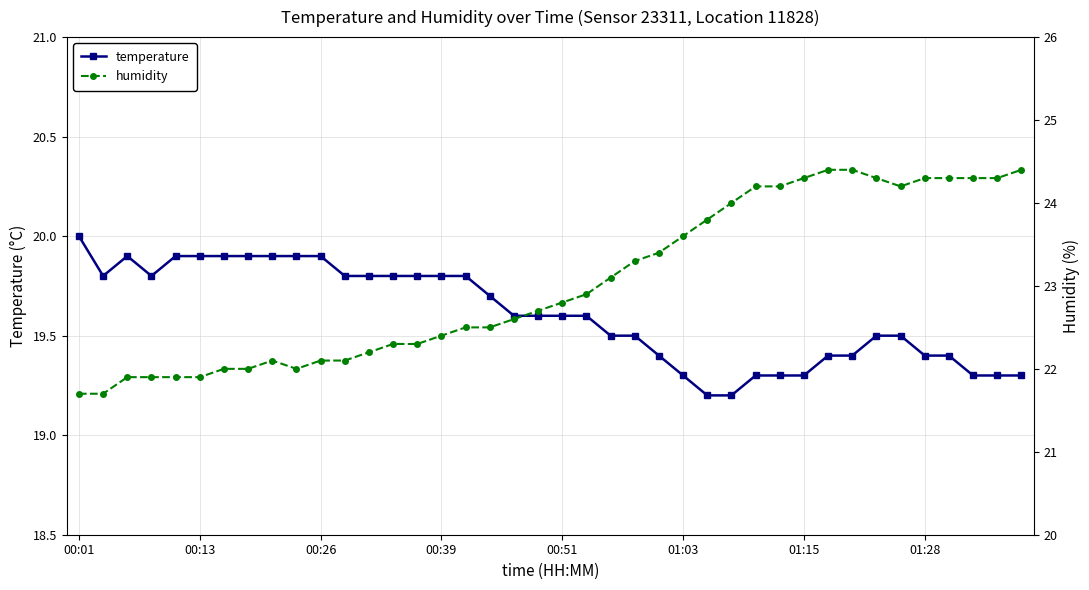

What is the sum of all humidity values?

921.3